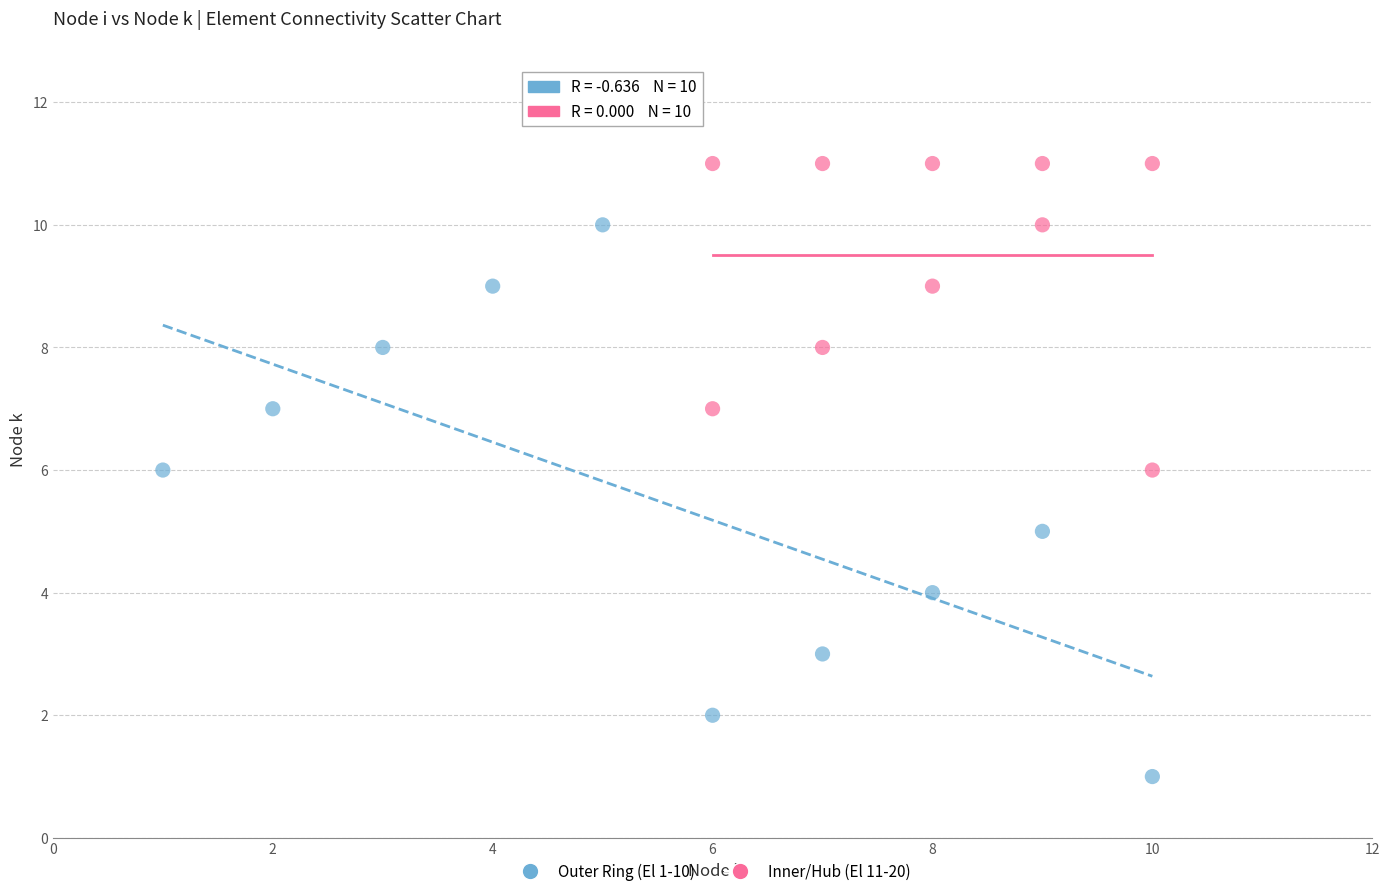

What are all the series names shown in the legend?

Outer Ring (El 1-10), Inner/Hub (El 11-20)